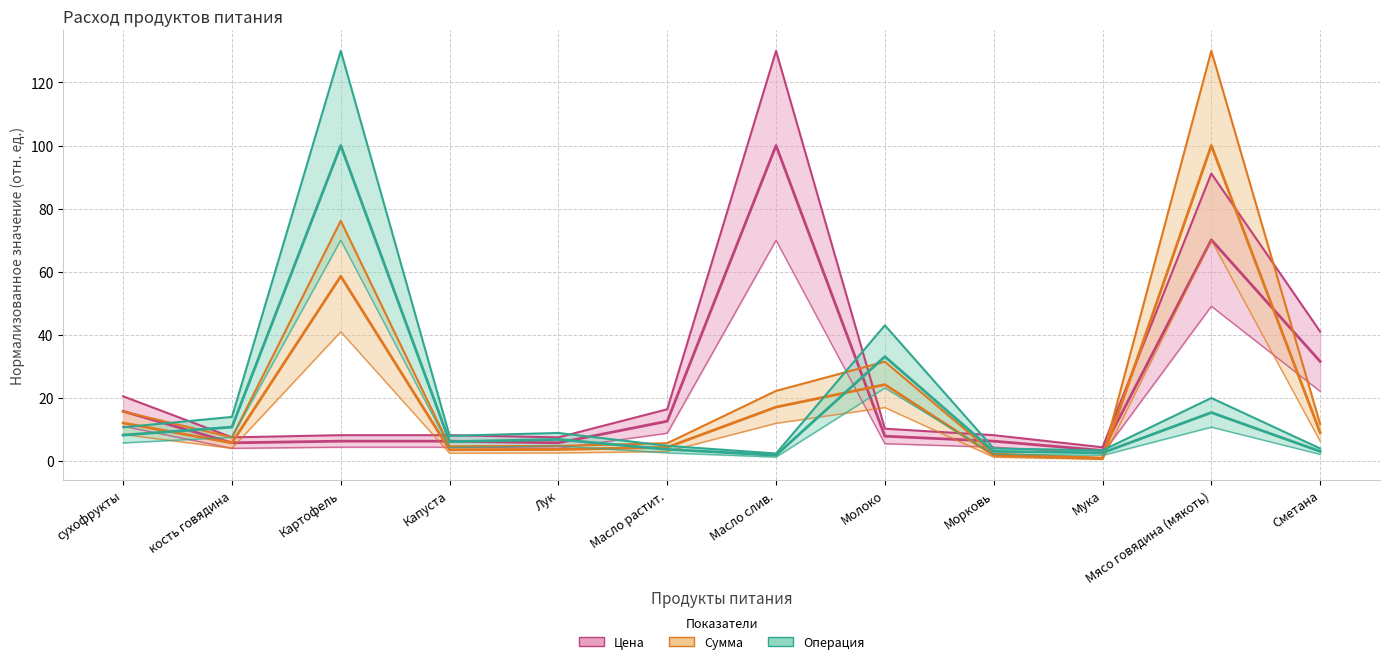

How many data points does each series have?

12